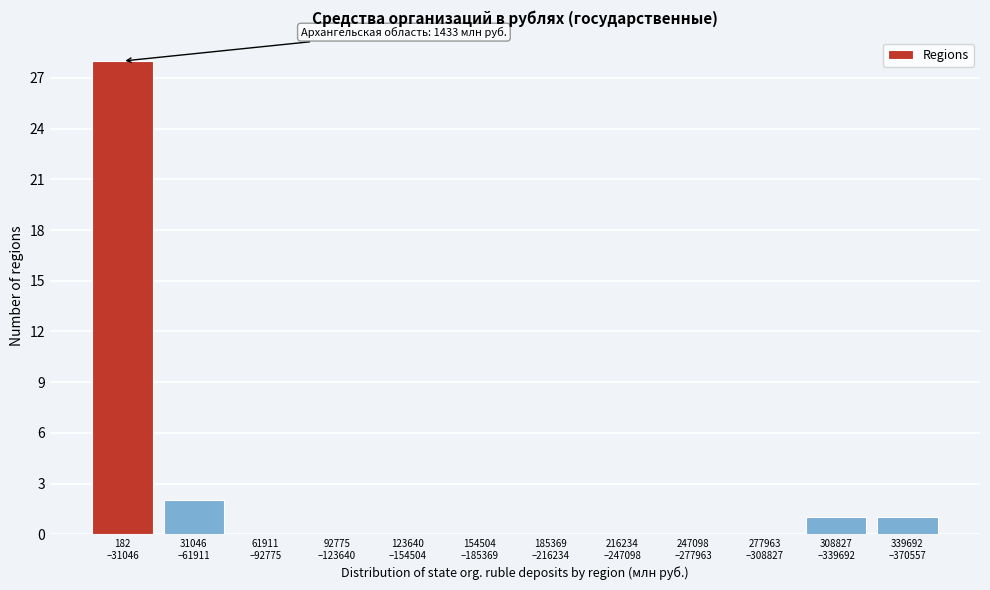

What is the greatest value displayed?

28